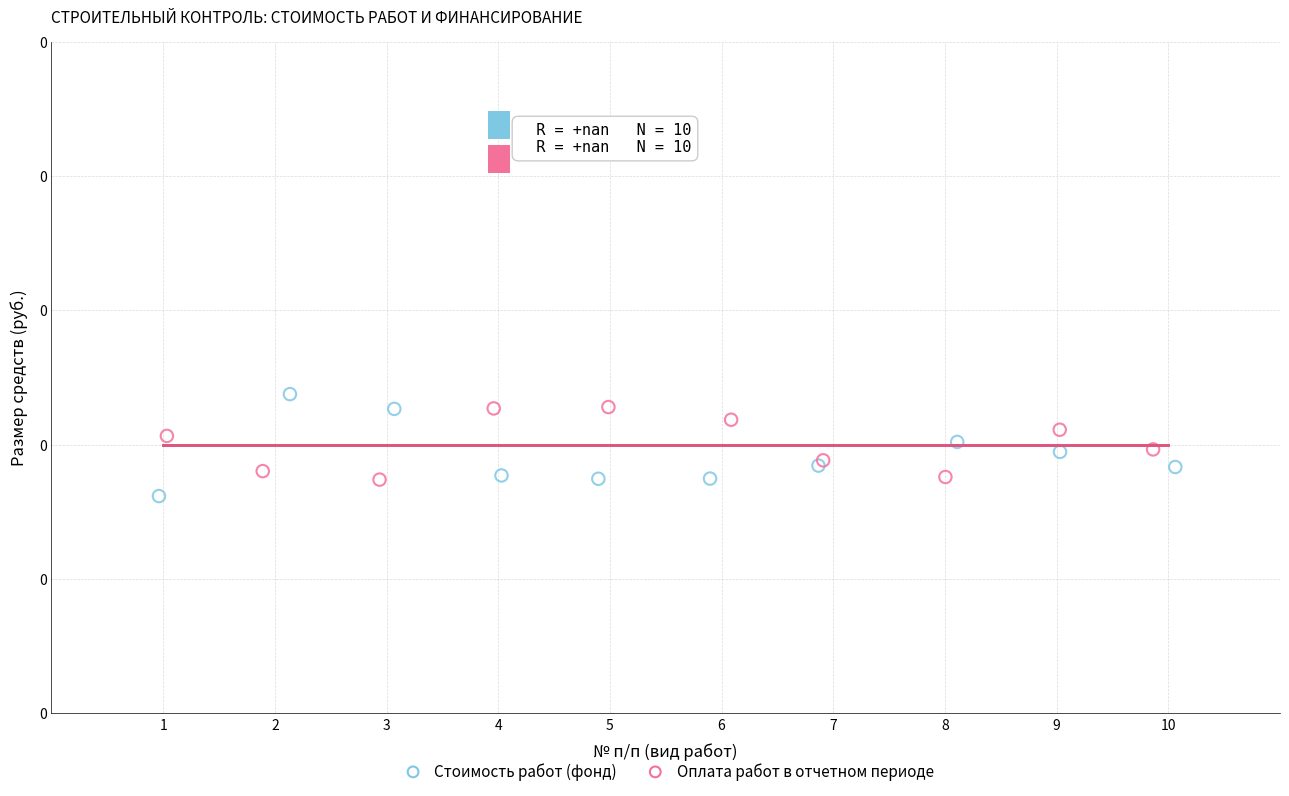

What are all the series names shown in the legend?

Стоимость работ (фонд), Оплата работ в отчетном периоде